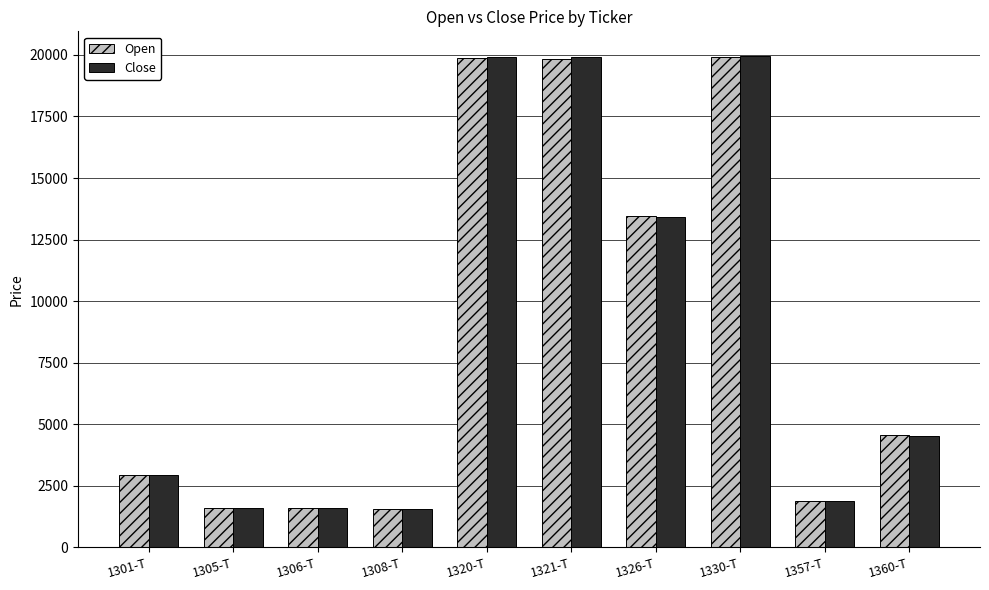

What is the label of the 5th bar from the right?

1321-T